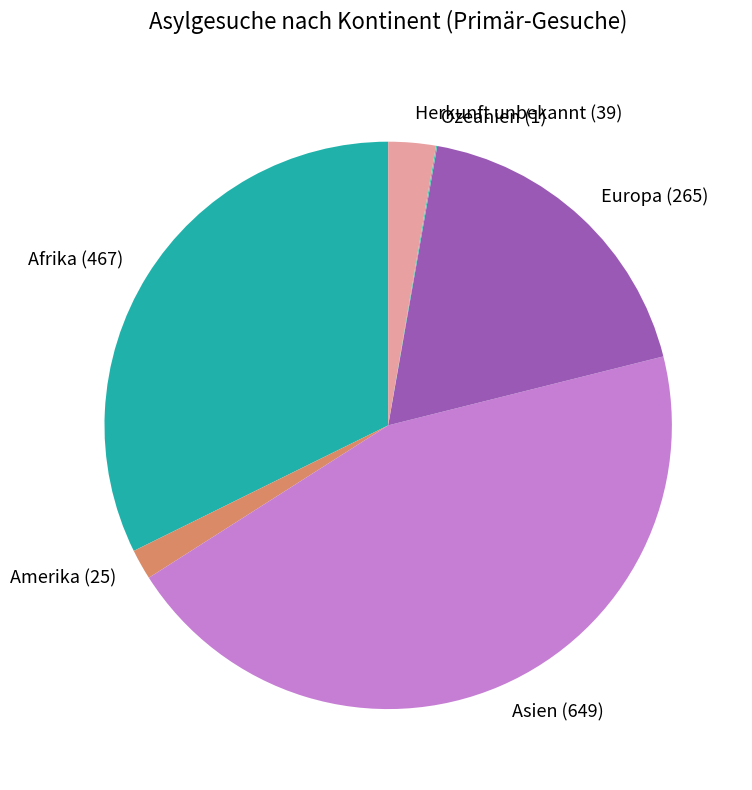

The Asien slice represents 45% of the pie. True or false?

True